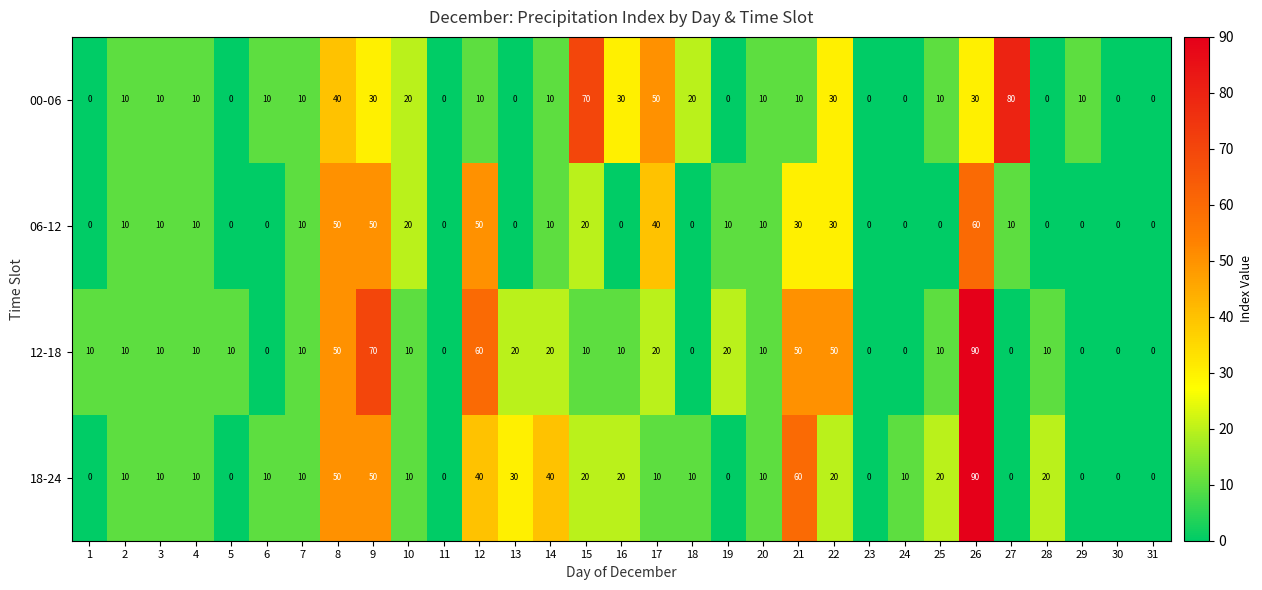

How many data points in 00-06 are less than 10?

10